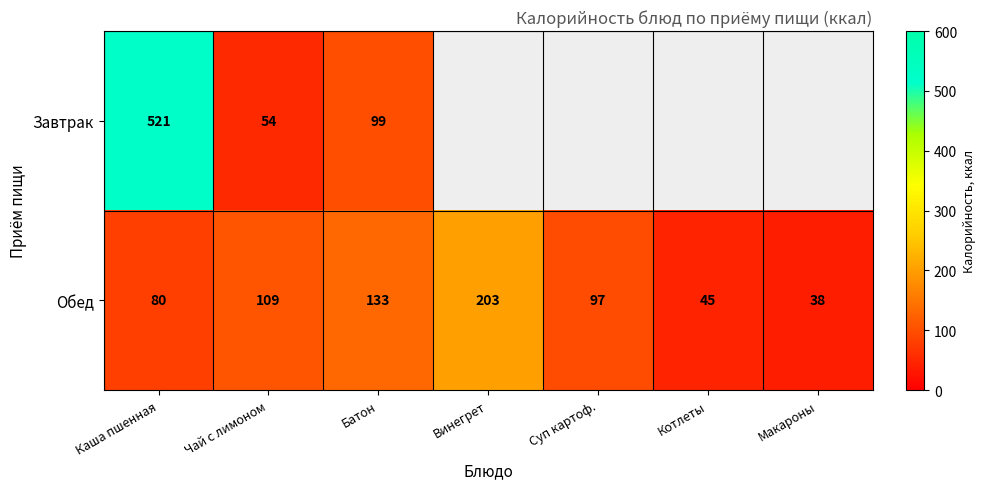

At which label does Обед first exceed 97?

Чай с лимоном